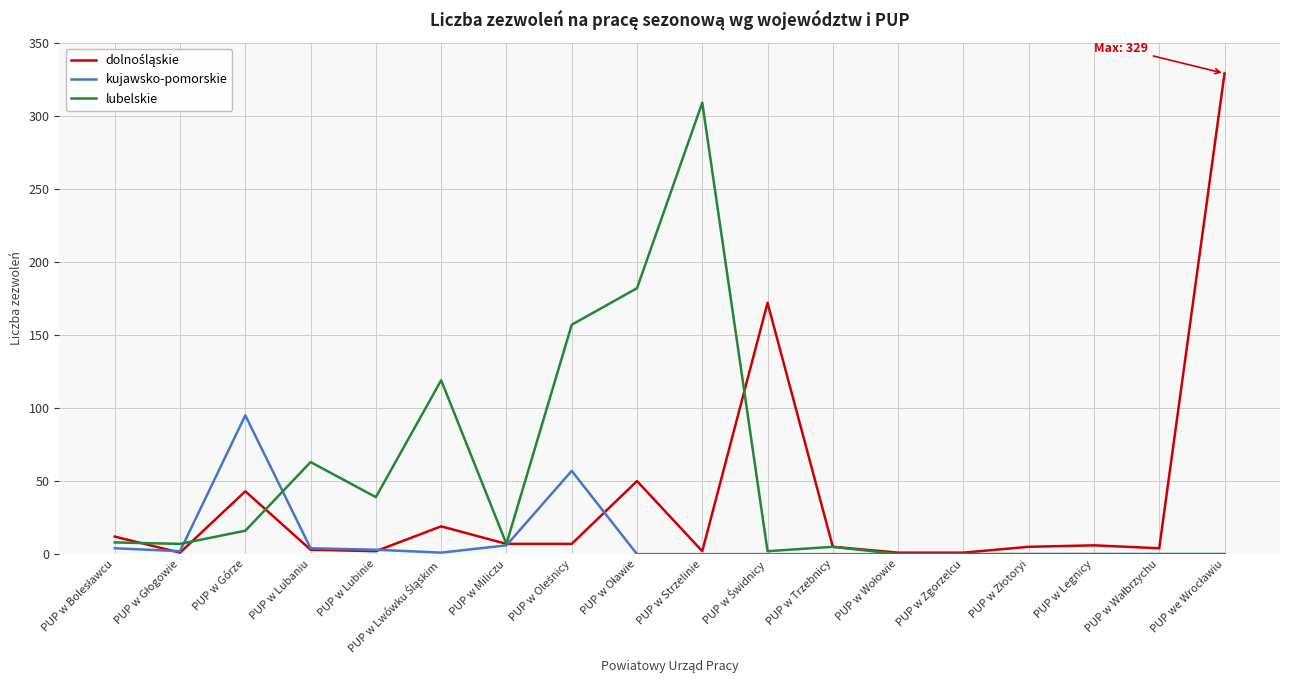

The kujawsko-pomorskie series shows 47 at PUP w Strzelinie. True or false?

False